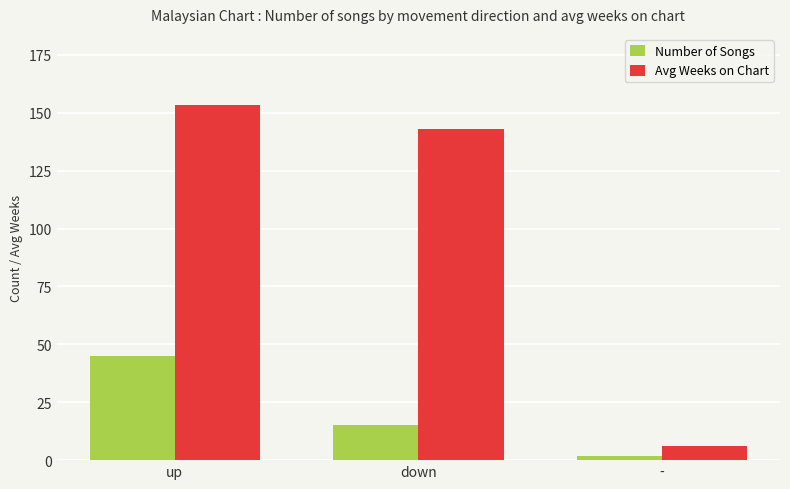

Reading right to left, extract all data points from this chart.

Number of Songs: 2.0	15.0	45.0
Avg Weeks on Chart: 6.0	142.8	153.4